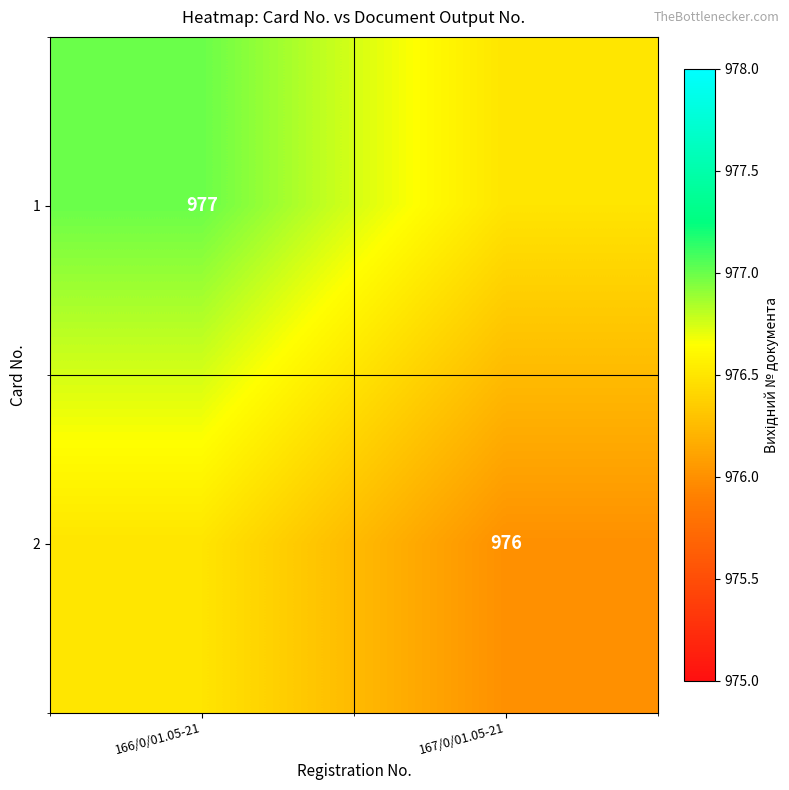

Count the number of data series in this chart.

2